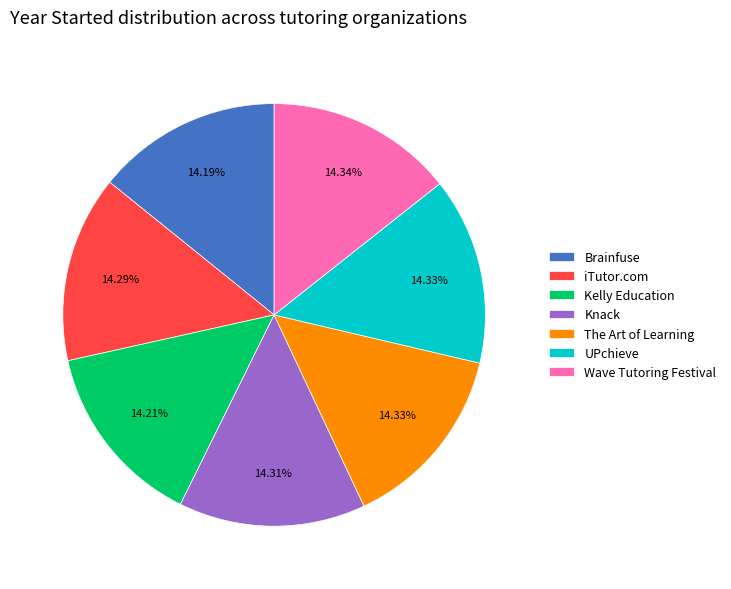

To the nearest percent, what is the combined percentage of iTutor.com and Brainfuse?

28%